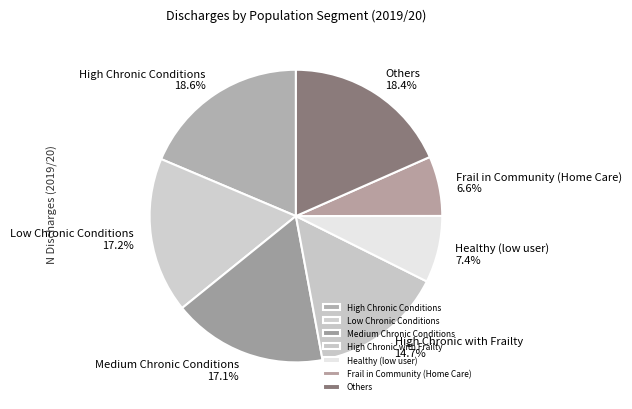

How many slices are in this pie chart?

7